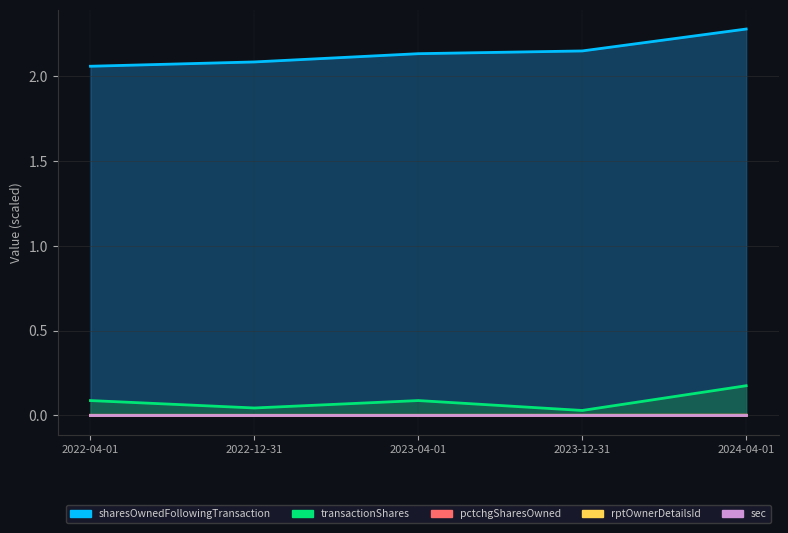

The sharesOwnedFollowingTransaction series shows 3.1 at 2022-12-31. True or false?

False